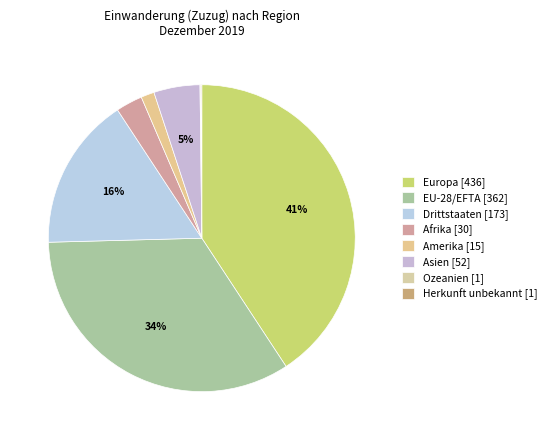

What is the change in value from EU-28/EFTA to Herkunft unbekannt?

-361